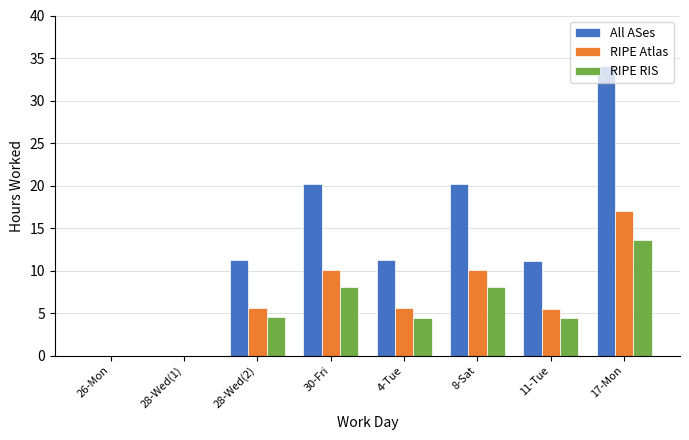

Between 28-Wed(1) and 17-Mon, which series saw the biggest shift?

All ASes